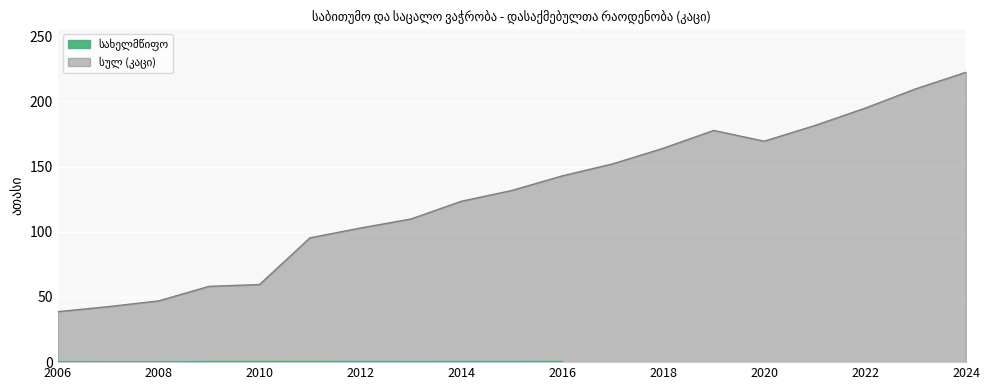

What value does the data have at 2008?

47.0